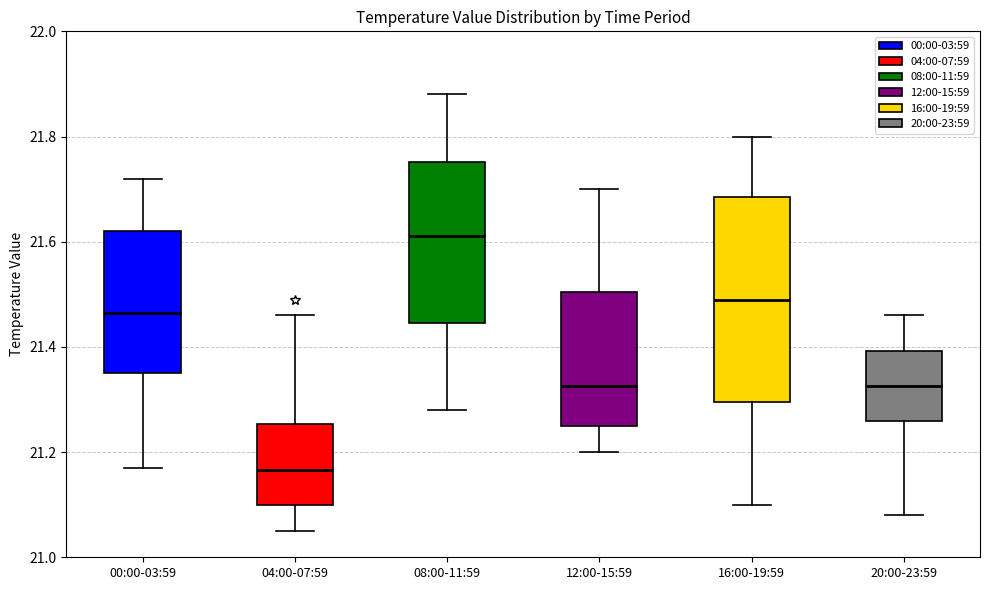

Reading left to right, transcribe this box plot: for each box, give where its median line is, the range the box spans, and where its two whiskers end, as read against the y-axis. The values are not printed on the chart, so give them approximately, as read against the axis.

00:00-03:59: median 21.46, box 21.36 to 21.62, whiskers 21.18 to 21.72
04:00-07:59: median 21.16, box 21.10 to 21.26, whiskers 21.06 to 21.46
08:00-11:59: median 21.62, box 21.44 to 21.76, whiskers 21.28 to 21.88
12:00-15:59: median 21.32, box 21.26 to 21.50, whiskers 21.20 to 21.70
16:00-19:59: median 21.50, box 21.30 to 21.68, whiskers 21.10 to 21.80
20:00-23:59: median 21.32, box 21.26 to 21.40, whiskers 21.08 to 21.46